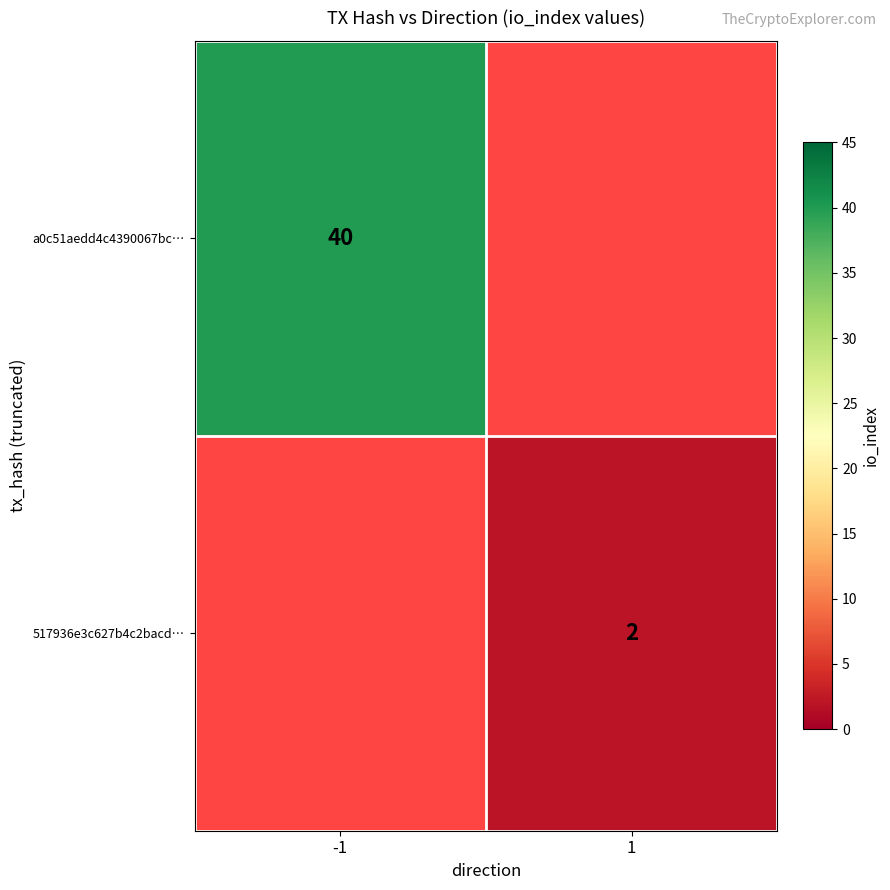

The 517936e3c627b4c2bacd… series shows 2 at 1. True or false?

True